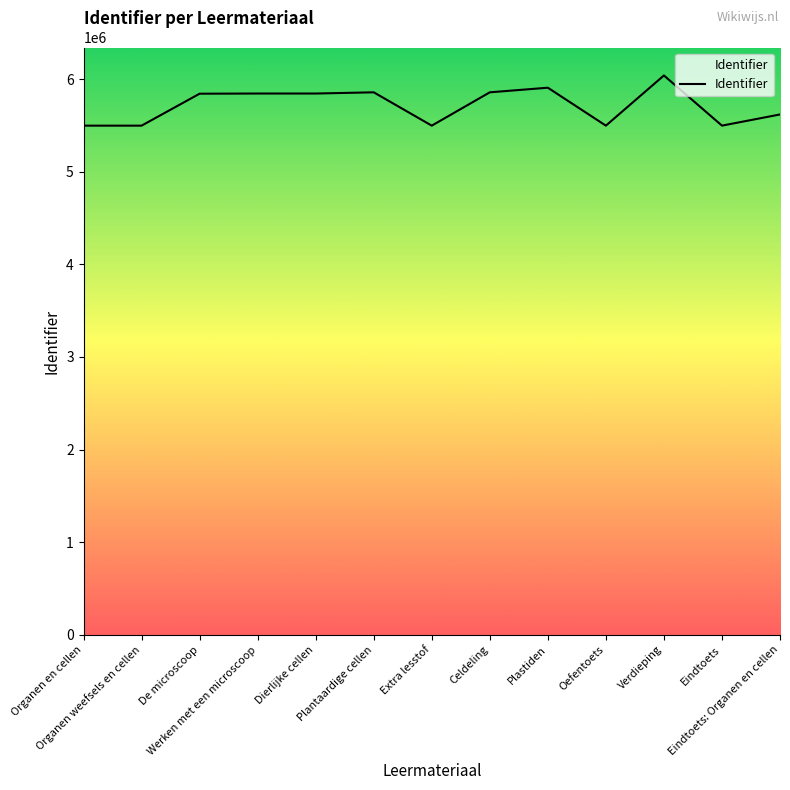

At which category does the chart reach its peak across all series?

Verdieping